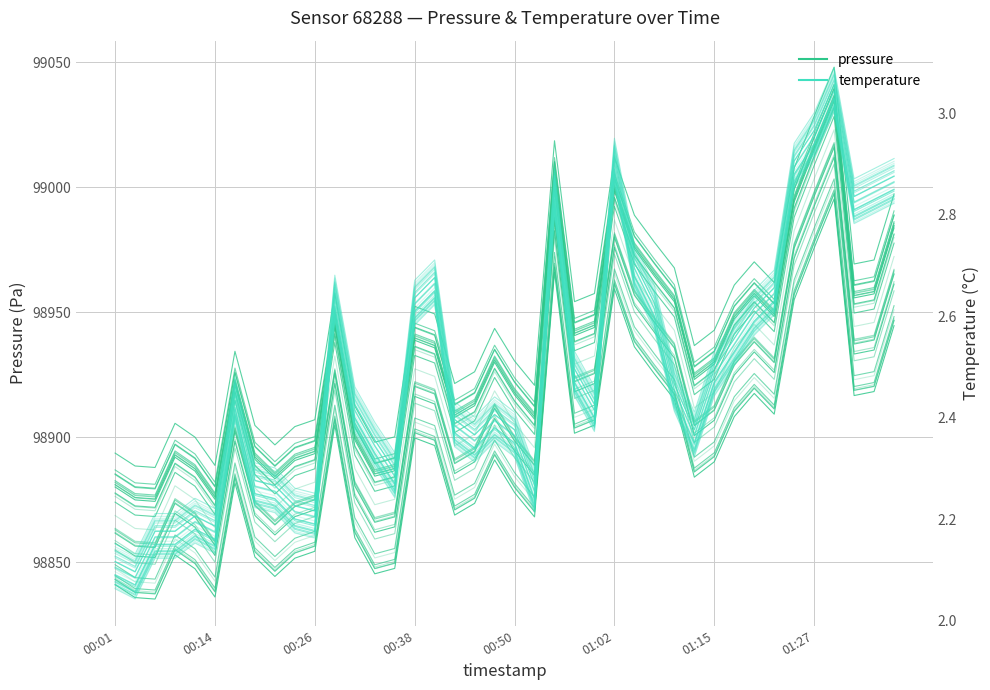

At which category does the chart reach its minimum across all series?

00:14